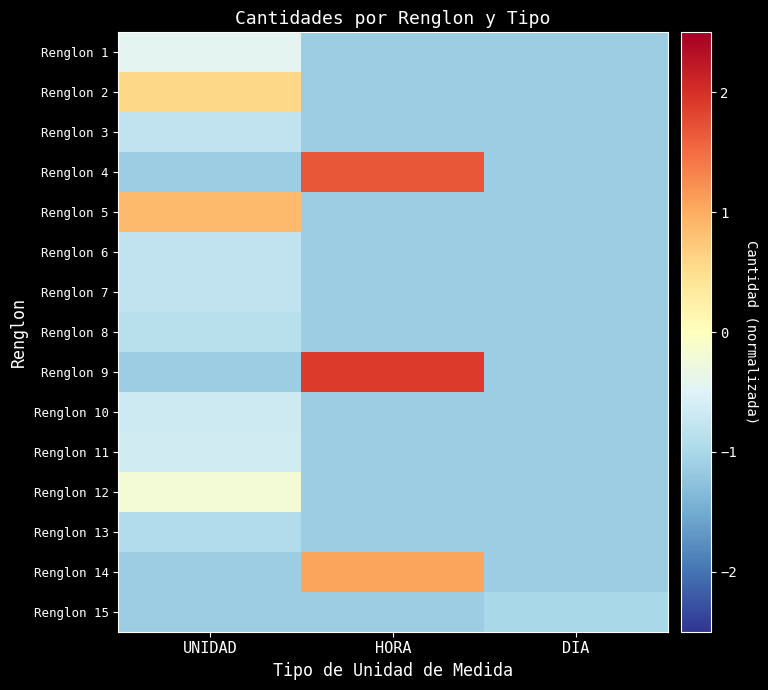

At which category is the sum across all series the highest?

HORA